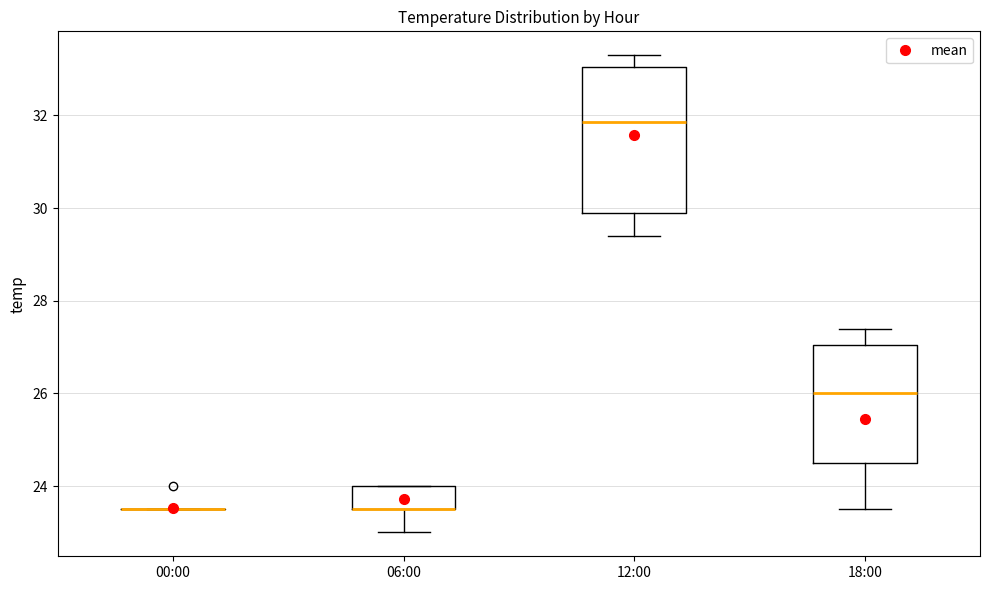

Where is the lower edge of the box for 06:00 on the y-axis? The values are not printed on the chart, so give them approximately, as read against the axis.

23.6